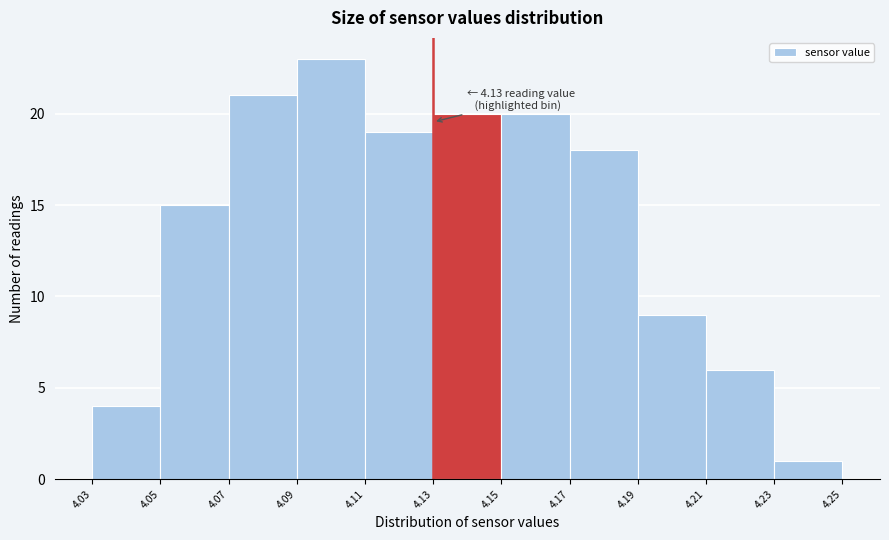

Over which range of the x-axis is the bar tallest?

4.09 to 4.11